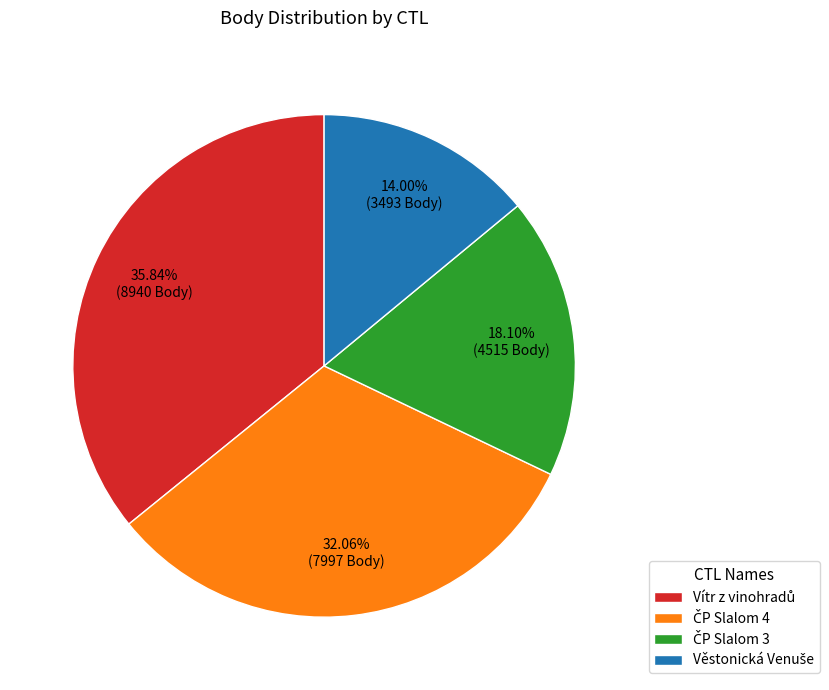

Does any single category account for the majority?

No